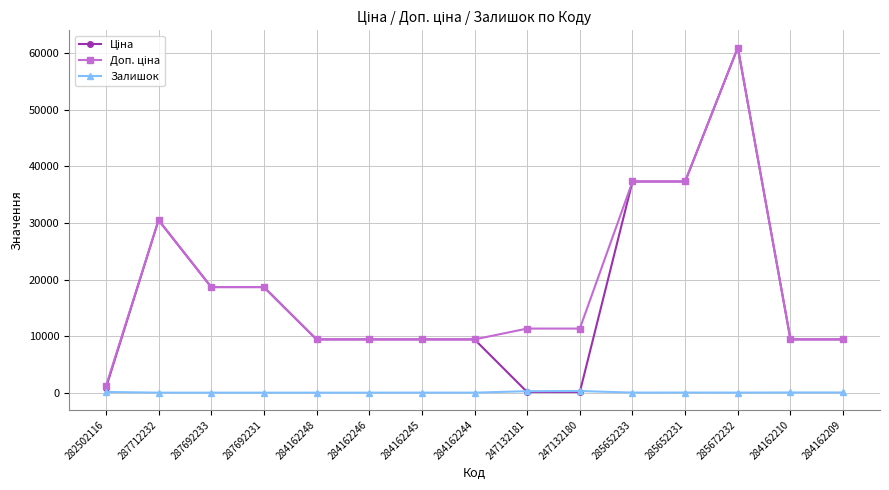

Where does the Залишок series first go above 12?

282502116